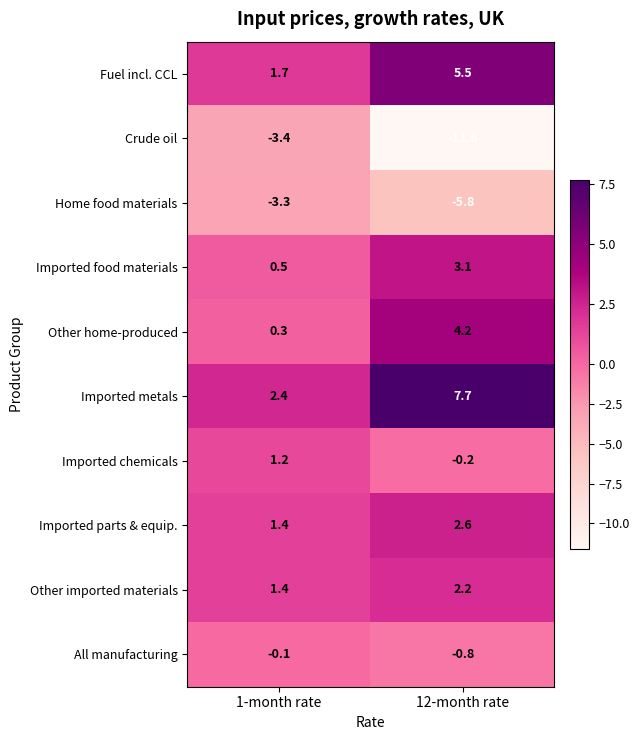

The Other home-produced series shows 4.2 at 12-month rate. True or false?

True